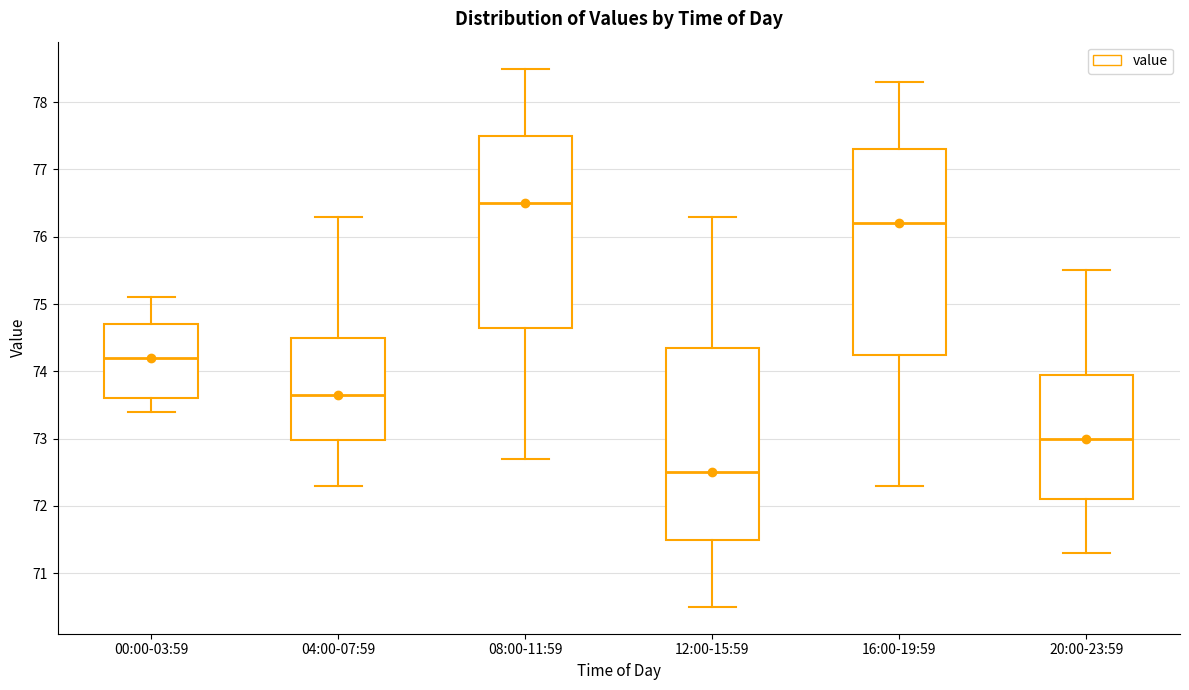

Reading left to right, read every box against the y-axis: the position of its median line, the range the box covers, and the ends of its whiskers. The values are not printed on the chart, so give them approximately, as read against the axis.

00:00-03:59: median 74.2, box 73.6 to 74.7, whiskers 73.4 to 75.1
04:00-07:59: median 73.7, box 73.0 to 74.5, whiskers 72.3 to 76.3
08:00-11:59: median 76.5, box 74.7 to 77.5, whiskers 72.7 to 78.5
12:00-15:59: median 72.5, box 71.5 to 74.4, whiskers 70.5 to 76.3
16:00-19:59: median 76.2, box 74.3 to 77.3, whiskers 72.3 to 78.3
20:00-23:59: median 73.0, box 72.1 to 74.0, whiskers 71.3 to 75.5